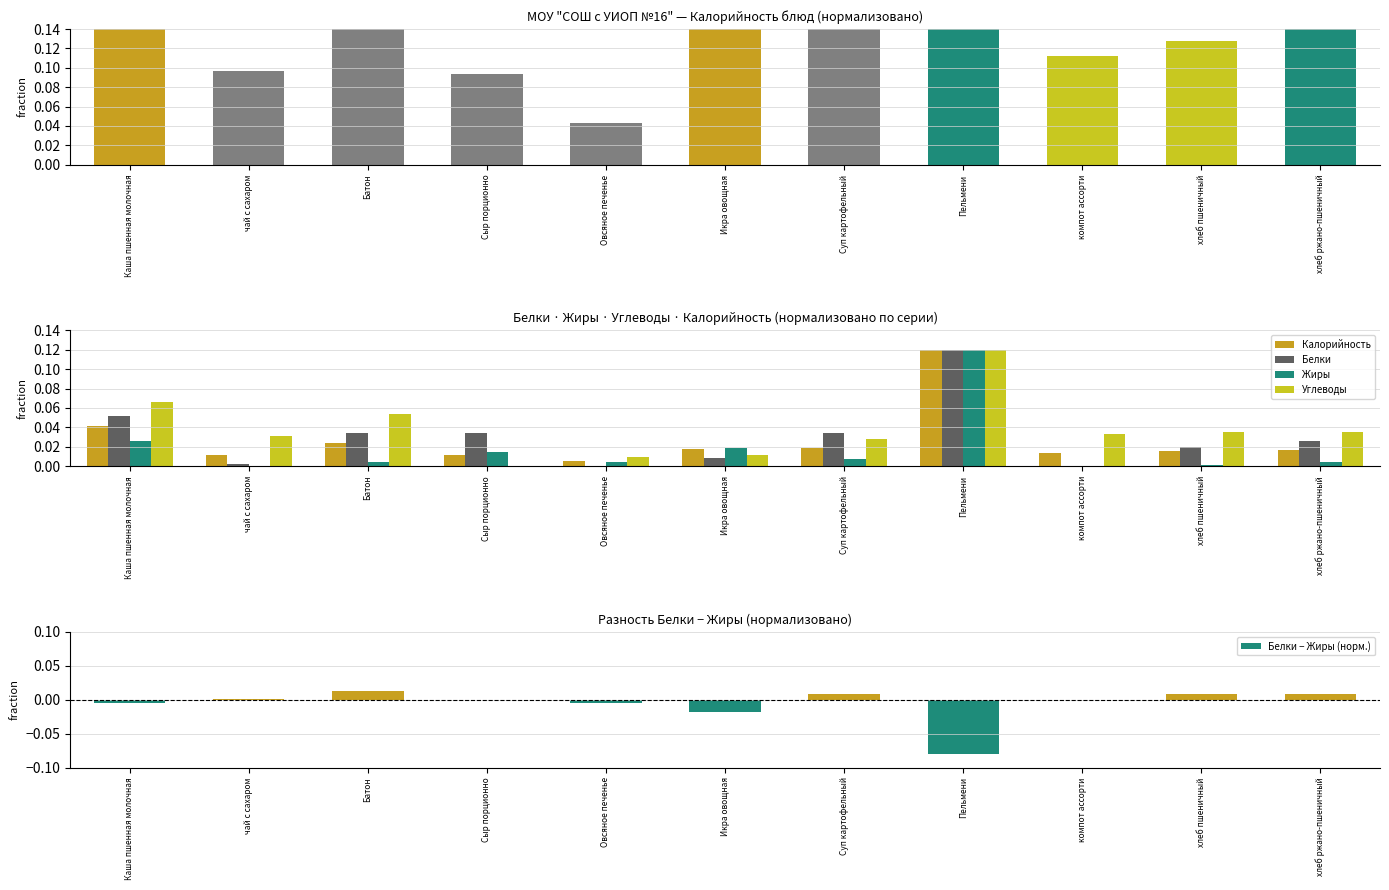

Reading left to right, what are all the values shown in this chart?

Калорийность (норм.): 0.3	0.1	0.2	0.1	0.0	0.1	0.2	1.0	0.1	0.1	0.1
Калорийность: 0.0	0.0	0.0	0.0	0.0	0.0	0.0	0.1	0.0	0.0	0.0
Белки: 0.1	0.0	0.0	0.0	0.0	0.0	0.0	0.1	0.0	0.0	0.0
Жиры: 0.0	0.0	0.0	0.0	0.0	0.0	0.0	0.1	0.0	0.0	0.0
Углеводы: 0.1	0.0	0.1	0.0	0.0	0.0	0.0	0.1	0.0	0.0	0.0
Белки − Жиры (норм.): -0.0	0.0	0.0	0.0	-0.0	-0.0	0.0	-0.1	0.0	0.0	0.0